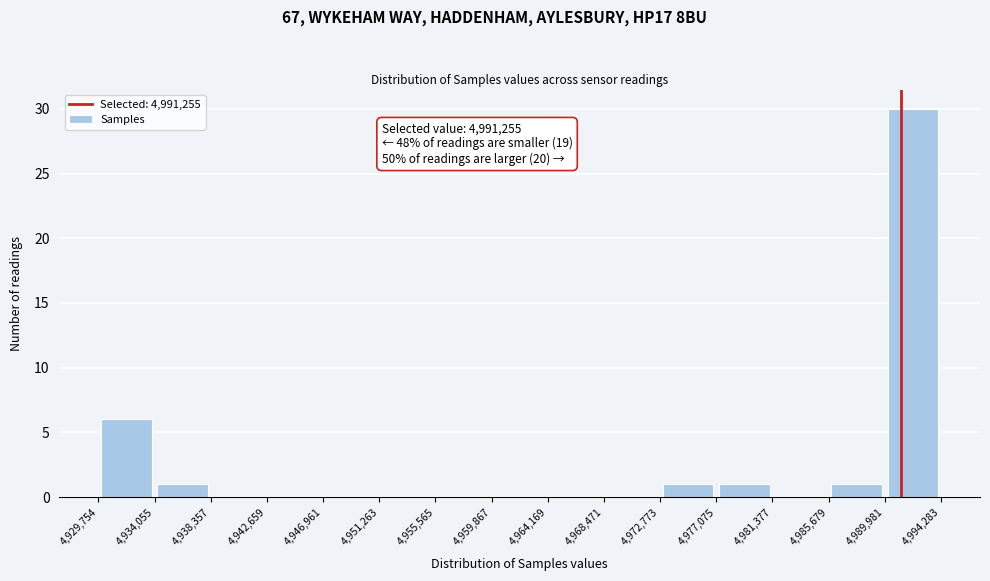

Which range on the x-axis has the tallest bar?

4,989,981 to 4,994,283